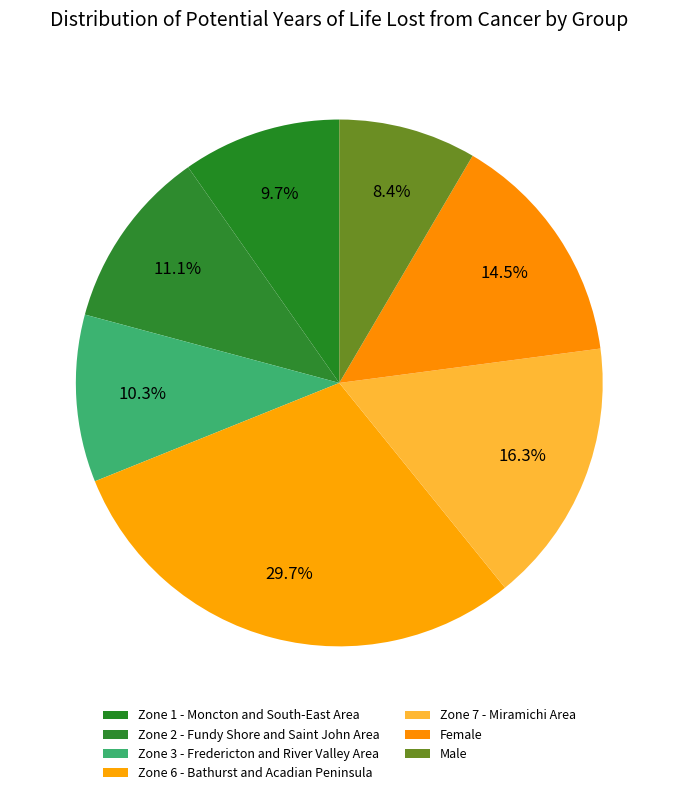

Combined, do Zone 6 - Bathurst and Acadian Peninsula and Zone 3 - Fredericton and River Valley Area account for over 50%?

No